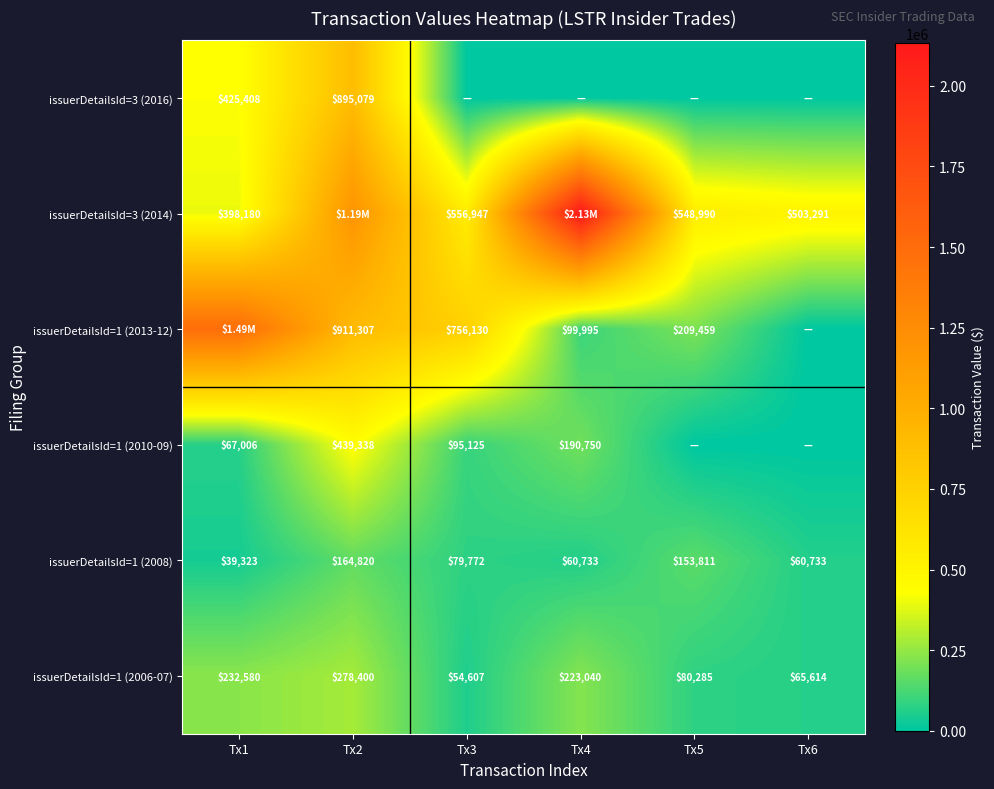

What is the difference between the maximum and minimum values in the issuerDetailsId=1 (2006-07) series?

223793